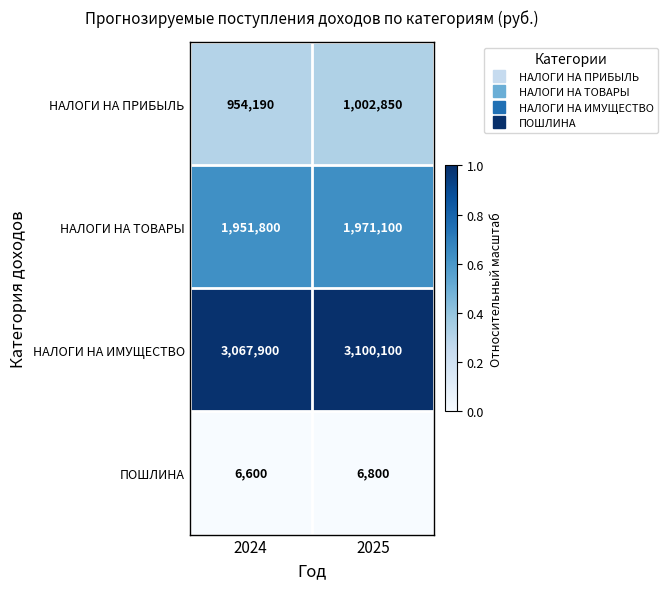

Is the value of НАЛОГИ НА ПРИБЫЛЬ at 2025 greater than the value of ПОШЛИНА at 2025?

Yes